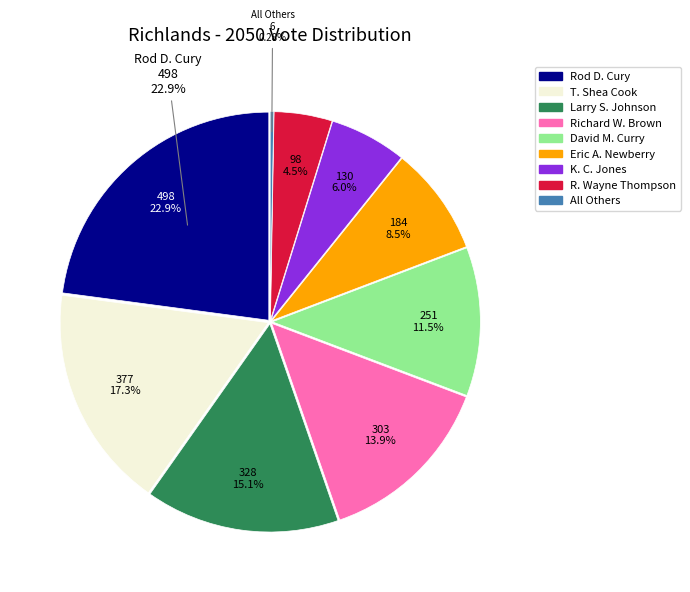

Is there any slice that represents more than half of the pie?

No